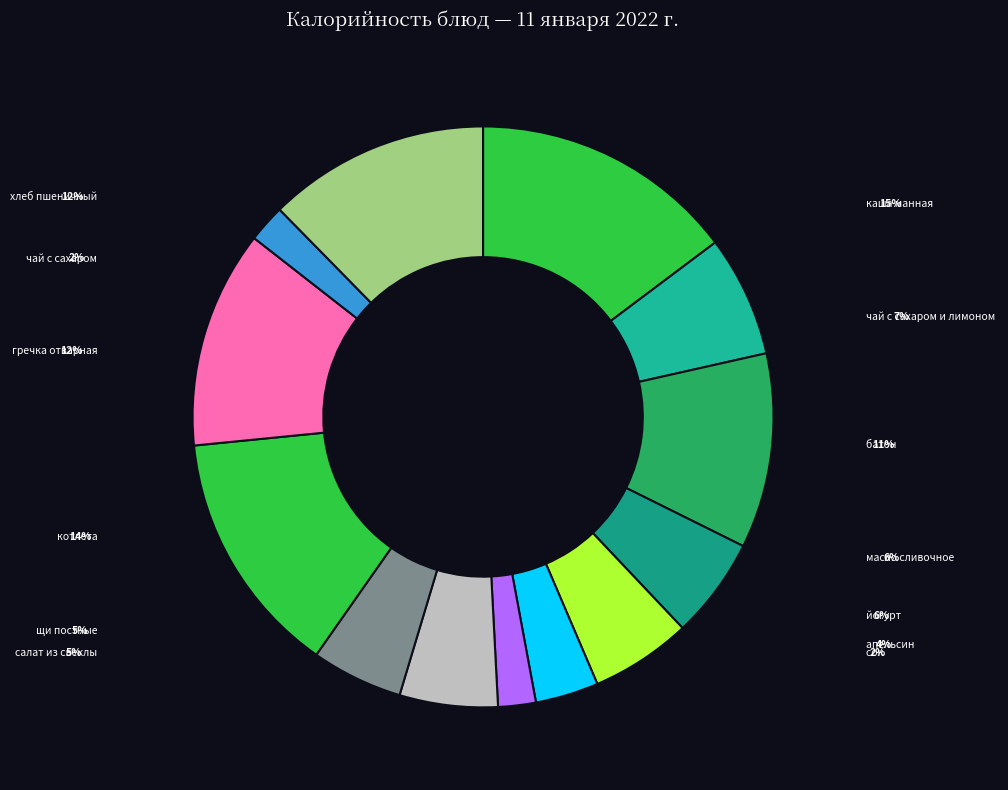

To the nearest percent, what percentage of the pie is хлеб пшеничный?

12%